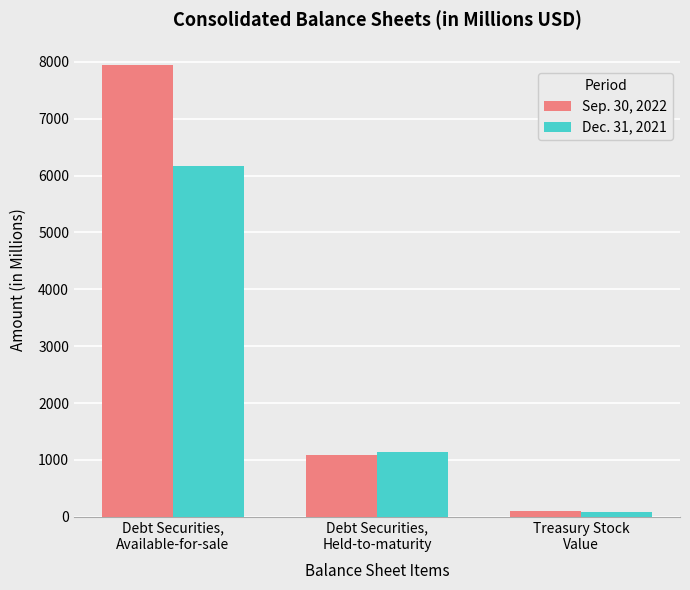

Where does the Dec. 31, 2021 series first go above 1146?

Debt Securities,
Available-for-sale